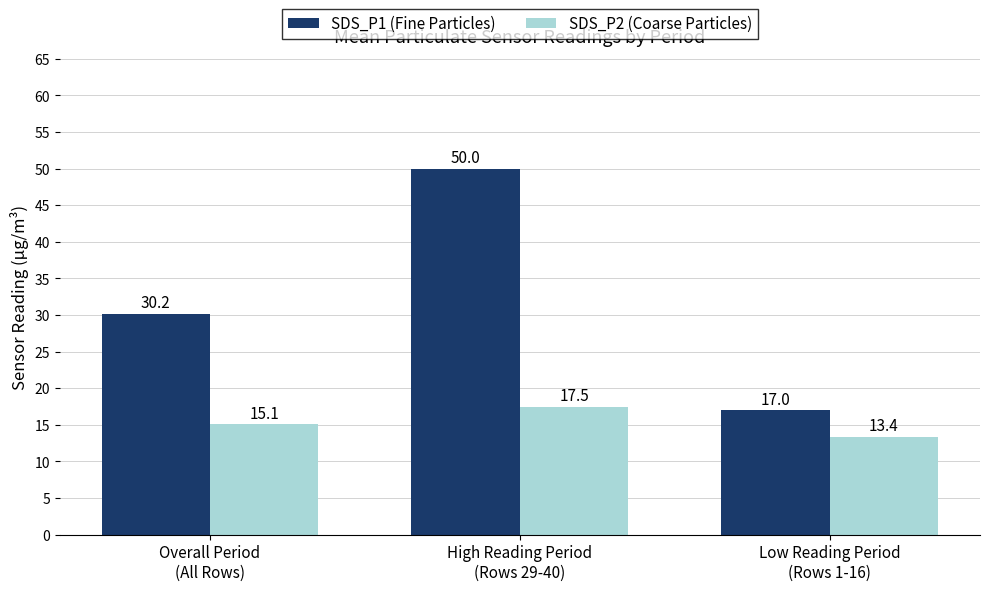

Where does the SDS_P1 (Fine Particles) series first go above 30?

Overall Period
(All Rows)